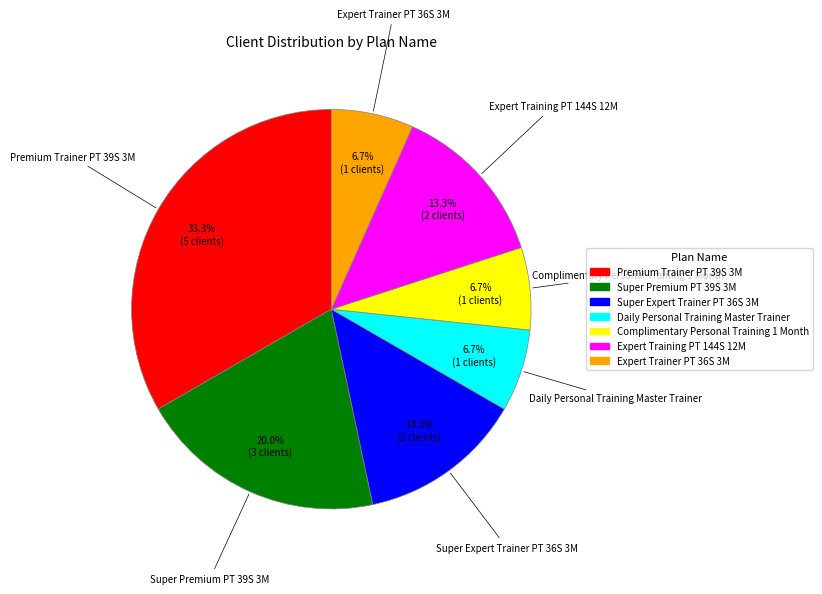

To the nearest percent, what portion does Expert Training PT 144S 12M represent?

13%